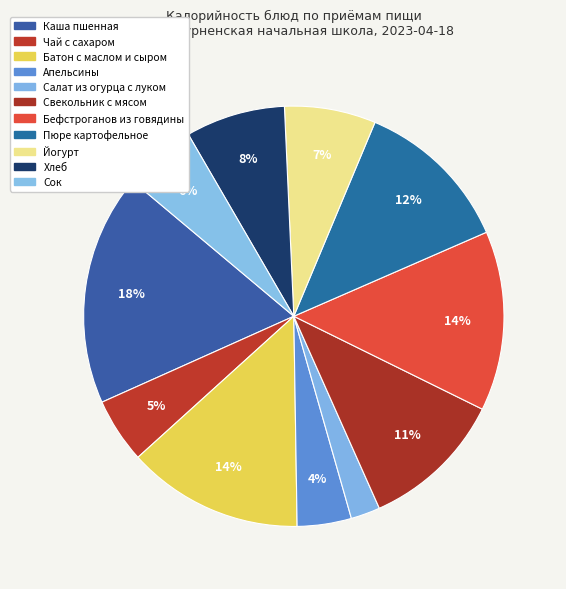

Is it true that Сок is 1% of the pie?

False